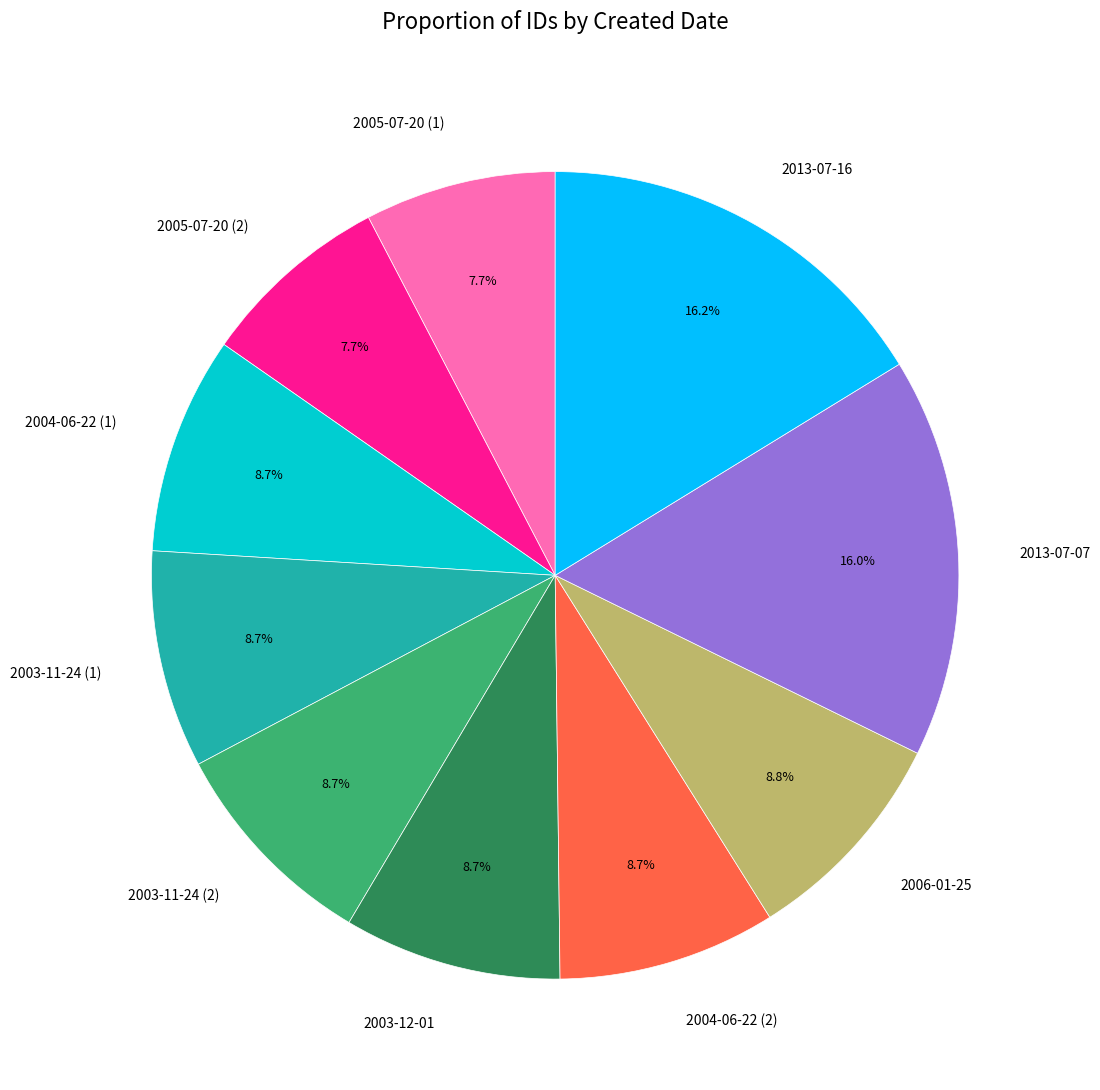

What percentage do 2004-06-22 (2) and 2005-07-20 (2) together represent?

16.4%